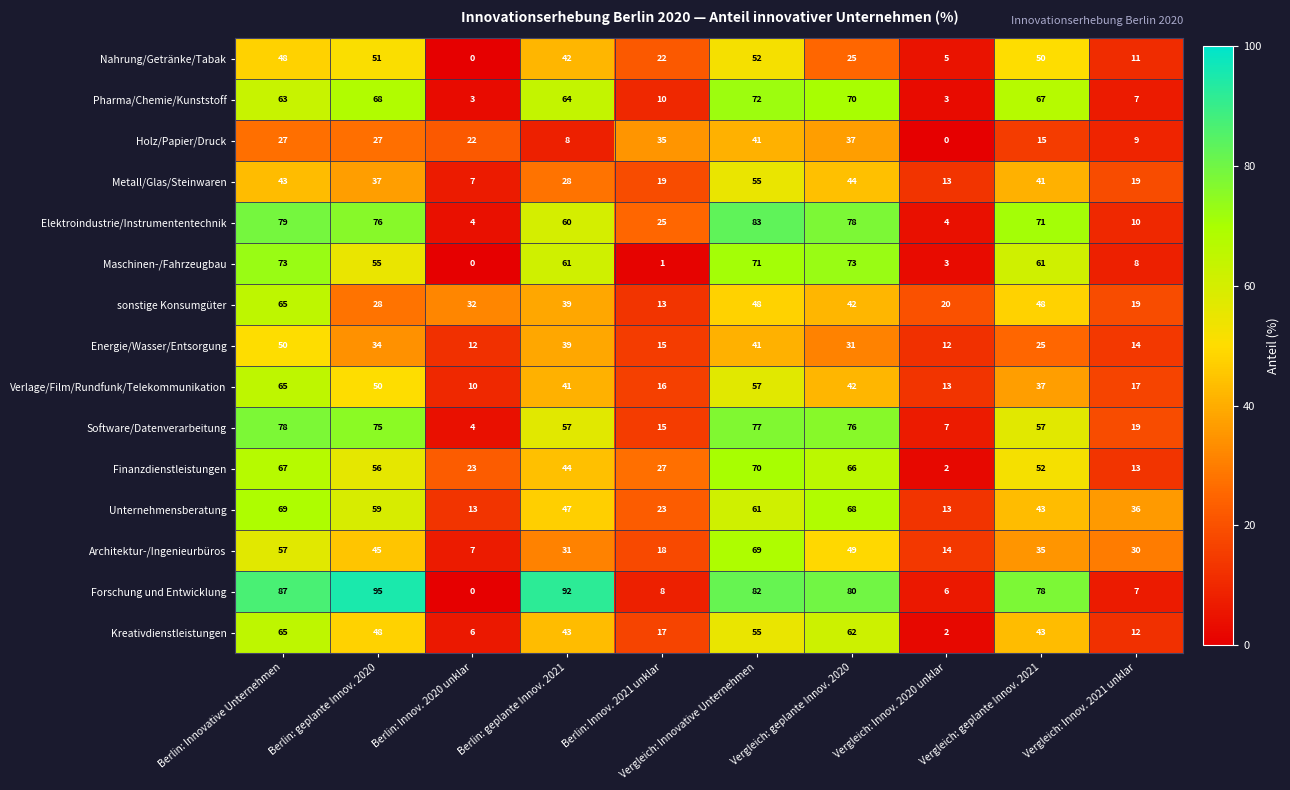

At how many categories does at least one series exceed 4?

10